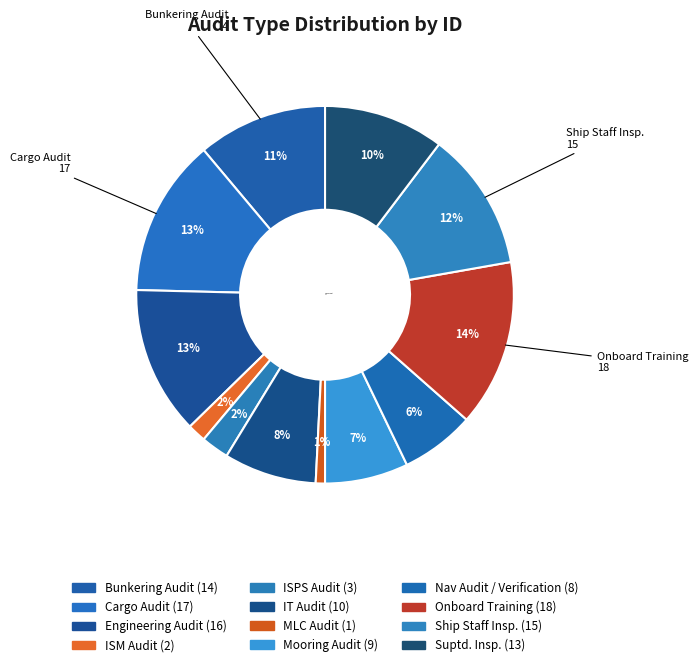

How many segments does this pie chart have?

12